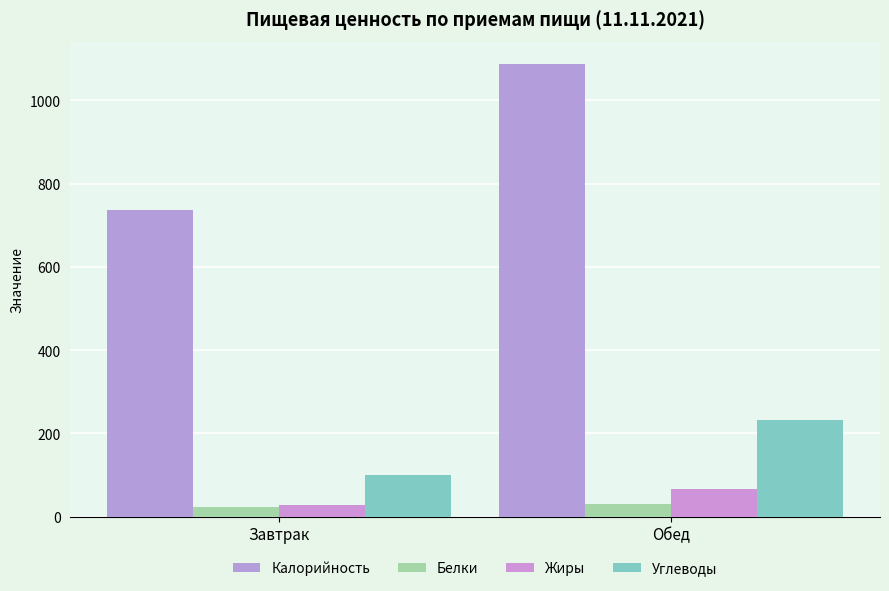

What is the maximum value for Калорийность?

1086.6